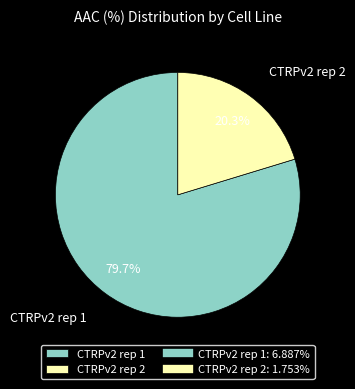

What is the smallest slice in the pie chart?

CTRPv2 rep 2